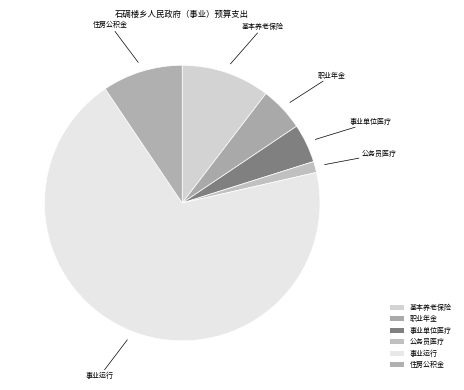

Does any single category account for the majority?

Yes